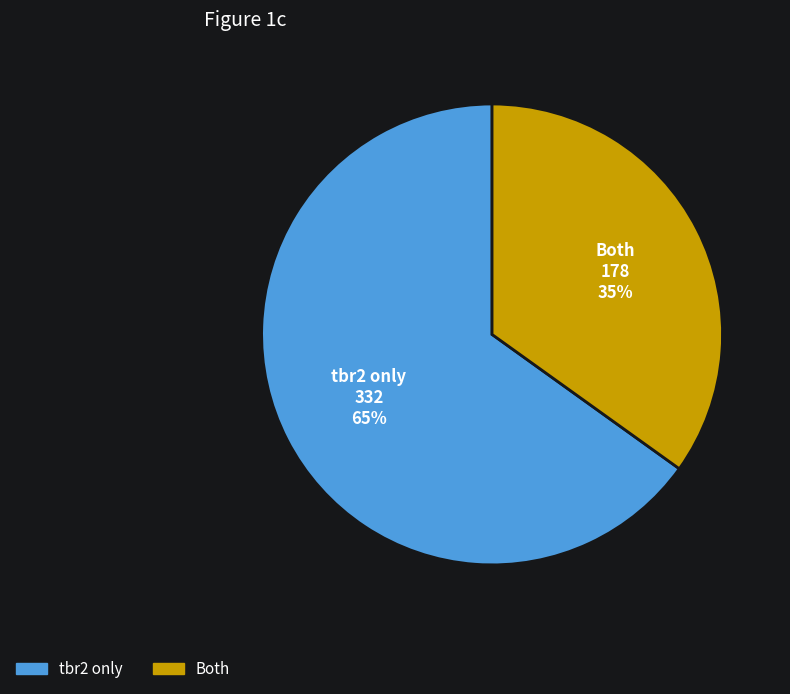

To the nearest percent, what percentage of the pie is Both?

35%